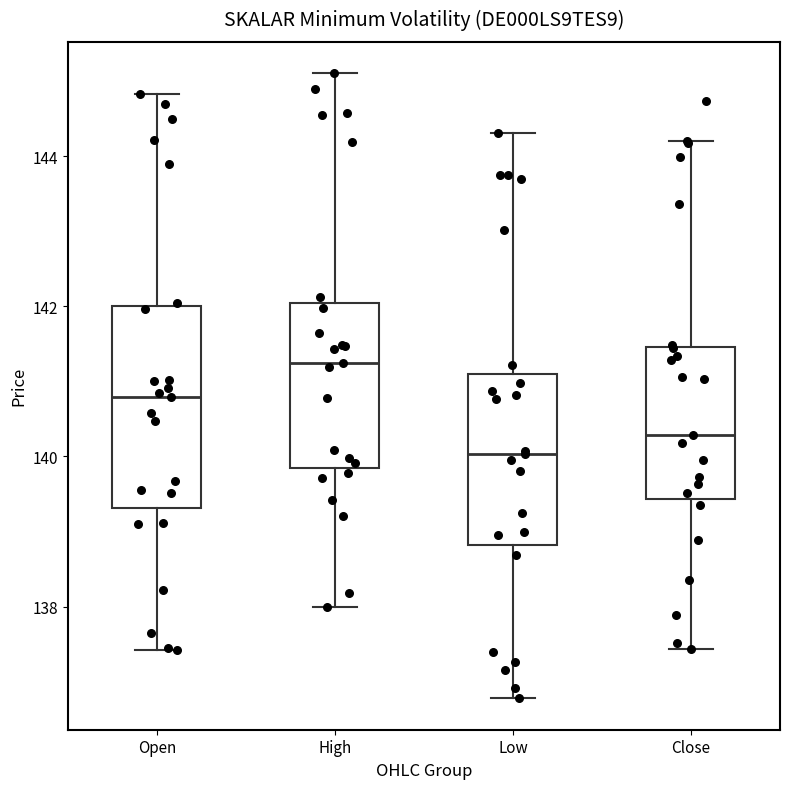

Which box is the tallest, from its lower edge to its upper edge?

Open